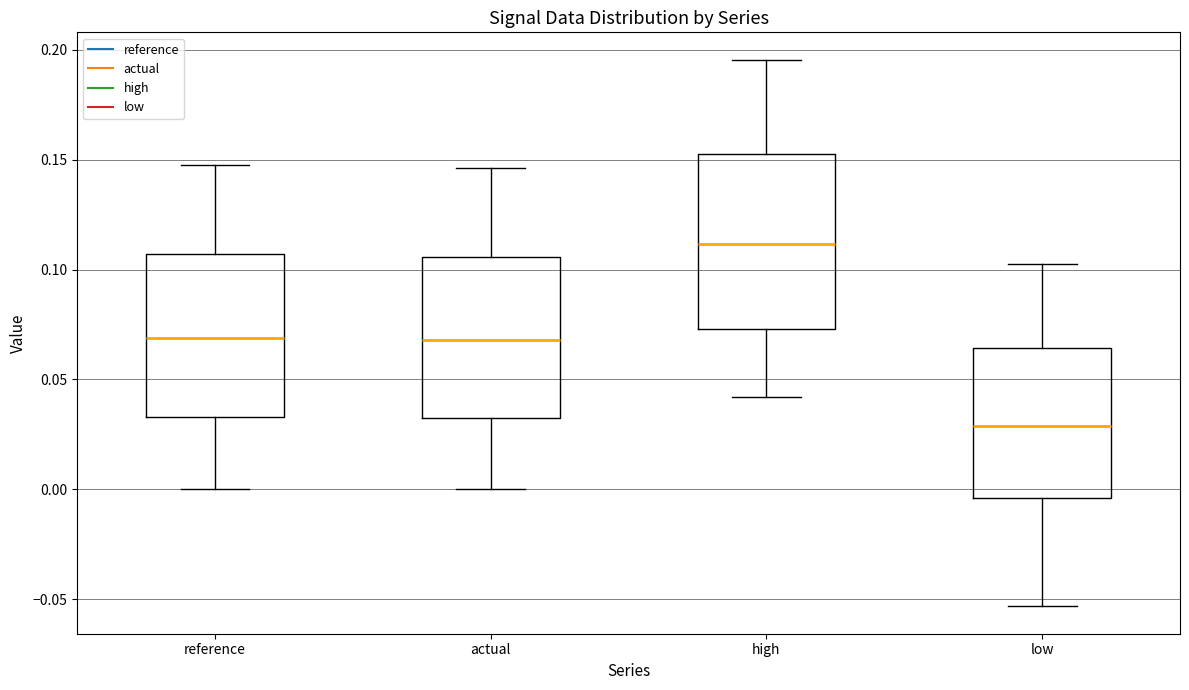

Where is the lower edge of the box for low on the y-axis? The values are not printed on the chart, so give them approximately, as read against the axis.

-0.005